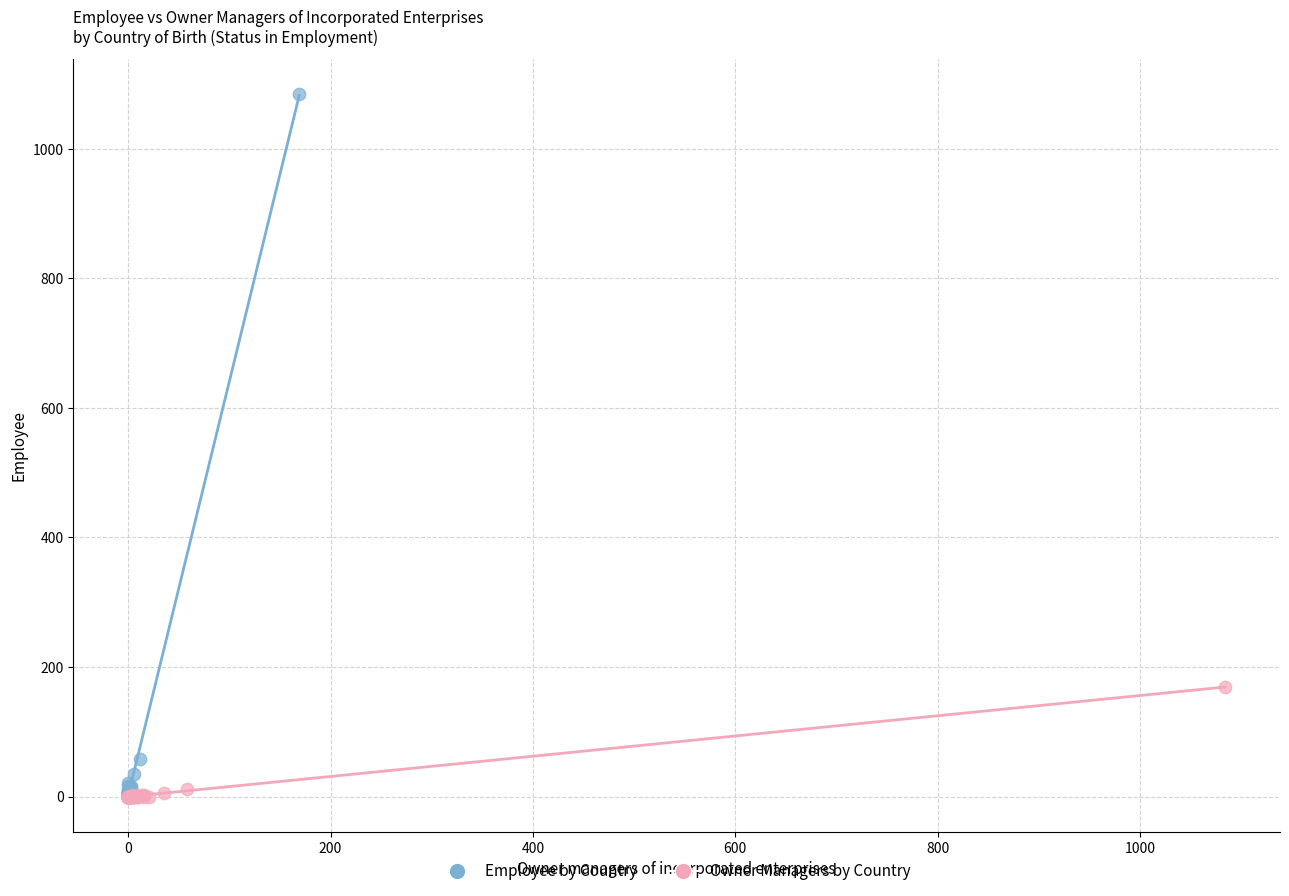

Which series has the widest spread of Y values?

Employee by Country